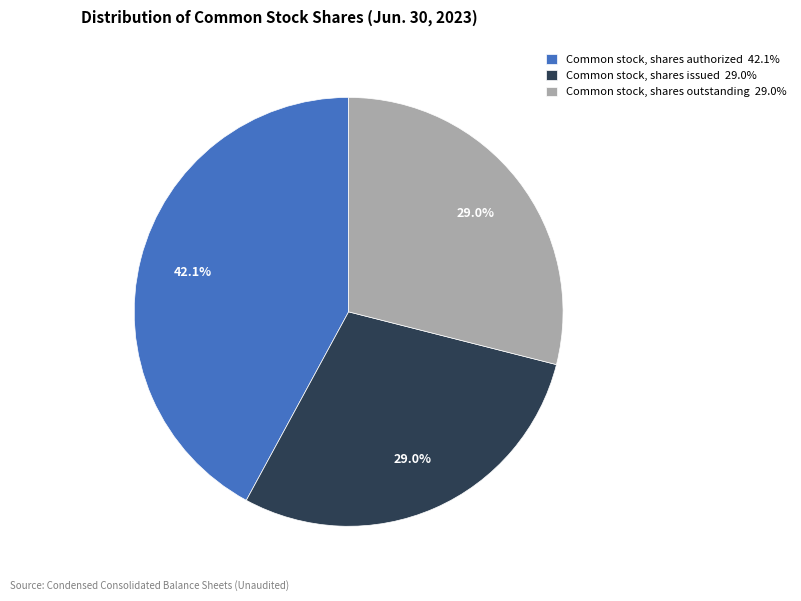

True or false: Common stock, shares outstanding accounts for 29% of the total.

True